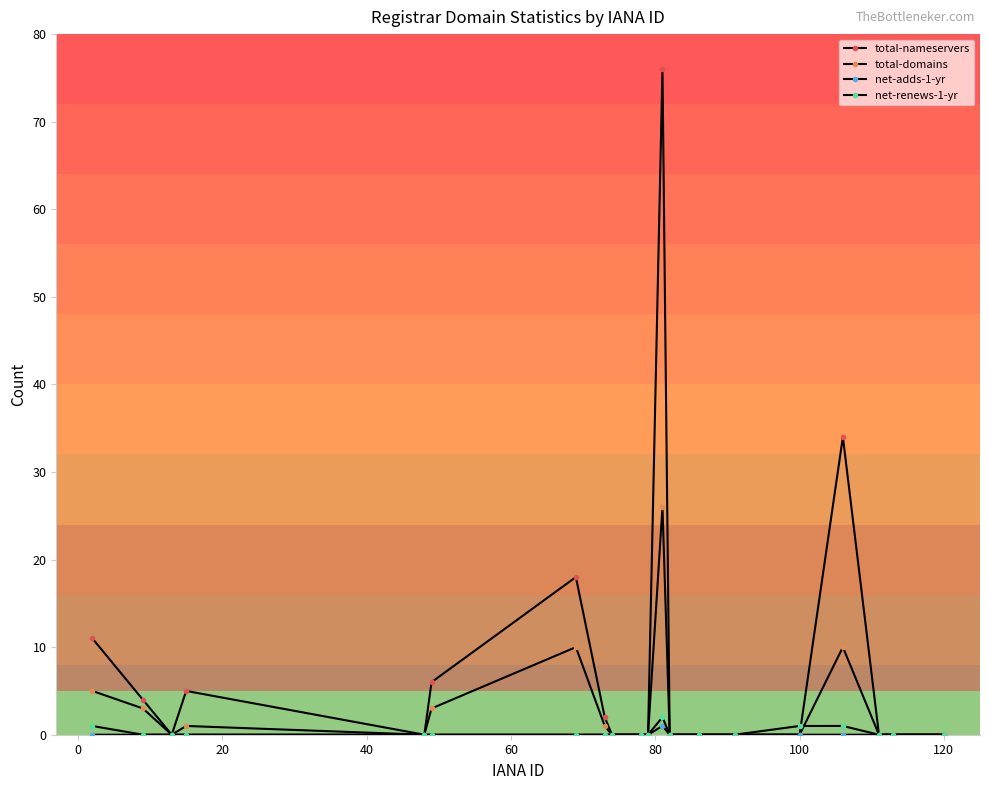

Count the number of data series in this chart.

4